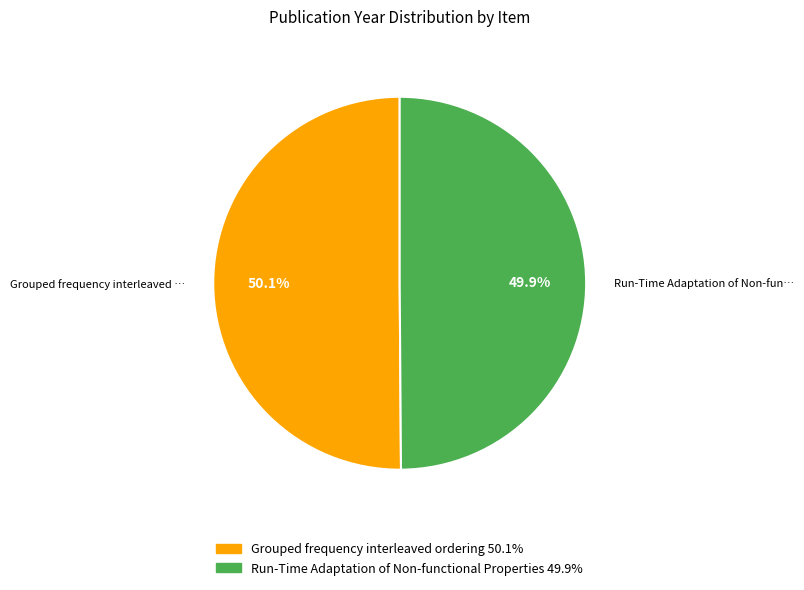

Does any single category account for the majority?

Yes